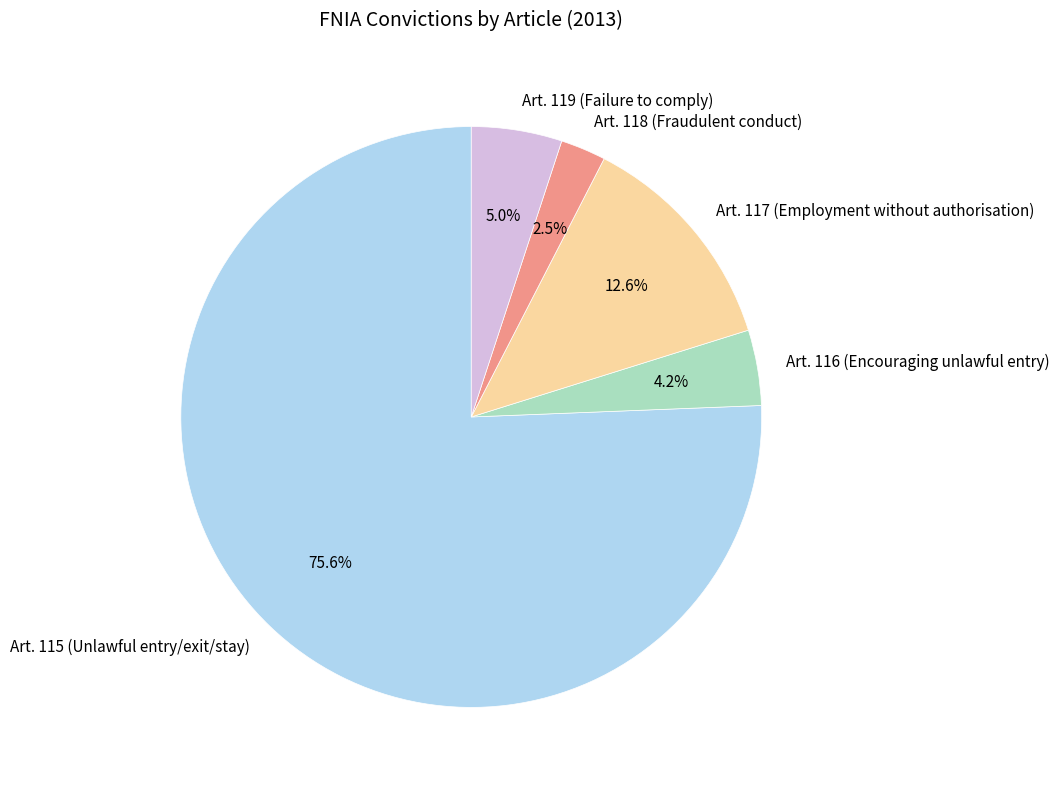

What is the largest slice in the pie chart?

Art. 115 (Unlawful entry/exit/stay)